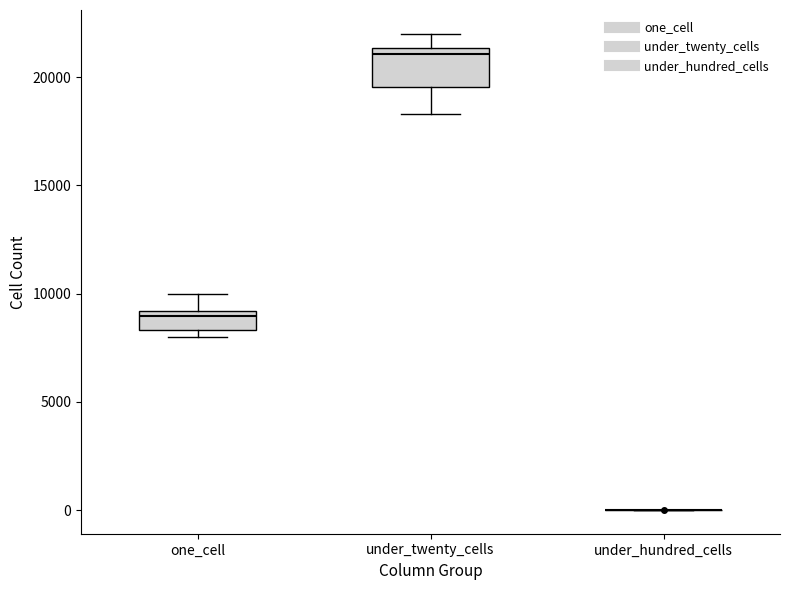

Reading left to right, read every box against the y-axis: the position of its median line, the range the box covers, and the ends of its whiskers. The values are not printed on the chart, so give them approximately, as read against the axis.

one_cell: median 9000 (just below the box's upper edge), box 8500 to 9000, whiskers 8000 to 10000
under_twenty_cells: median 21000, box 19500 to 21500, whiskers 18500 to 22000
under_hundred_cells: box collapsed to a line at 0, whiskers 0 to 0